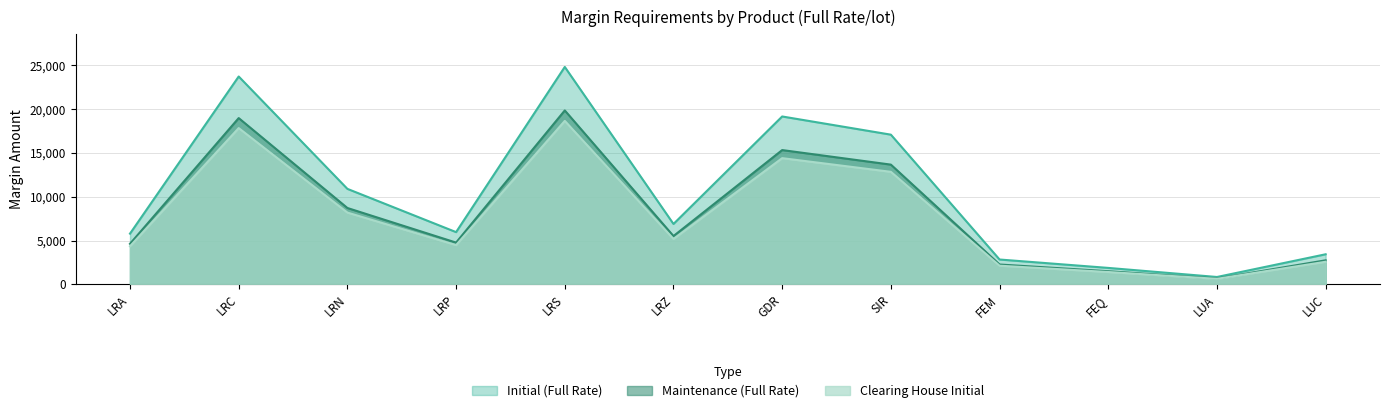

At how many categories does at least one series exceed 7622?

5